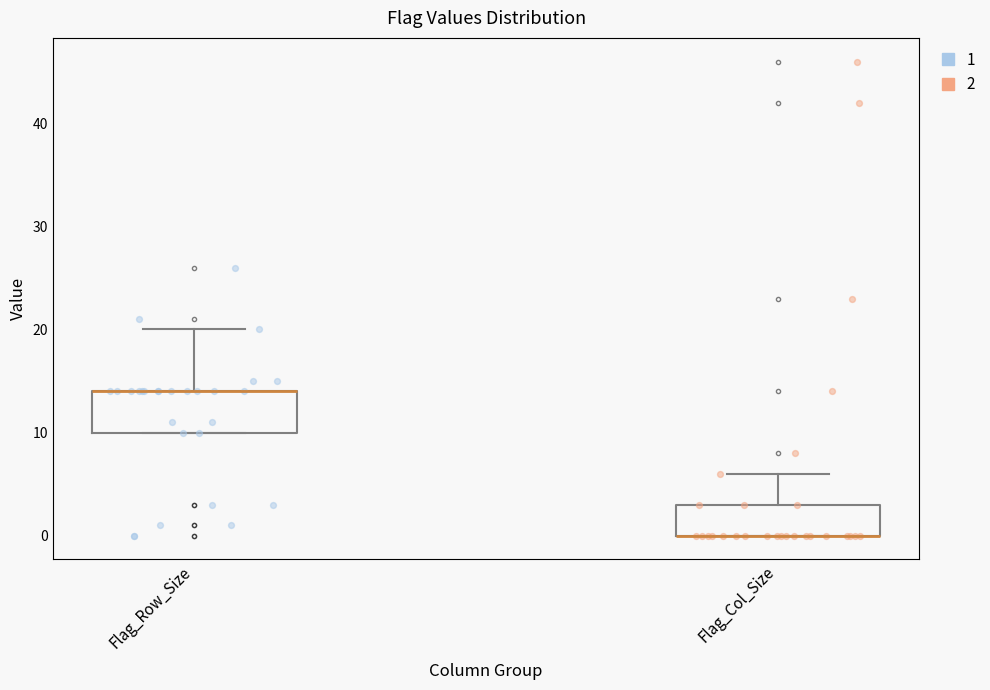

Where is the upper edge of the box for Flag_Col_Size on the y-axis? The values are not printed on the chart, so give them approximately, as read against the axis.

3